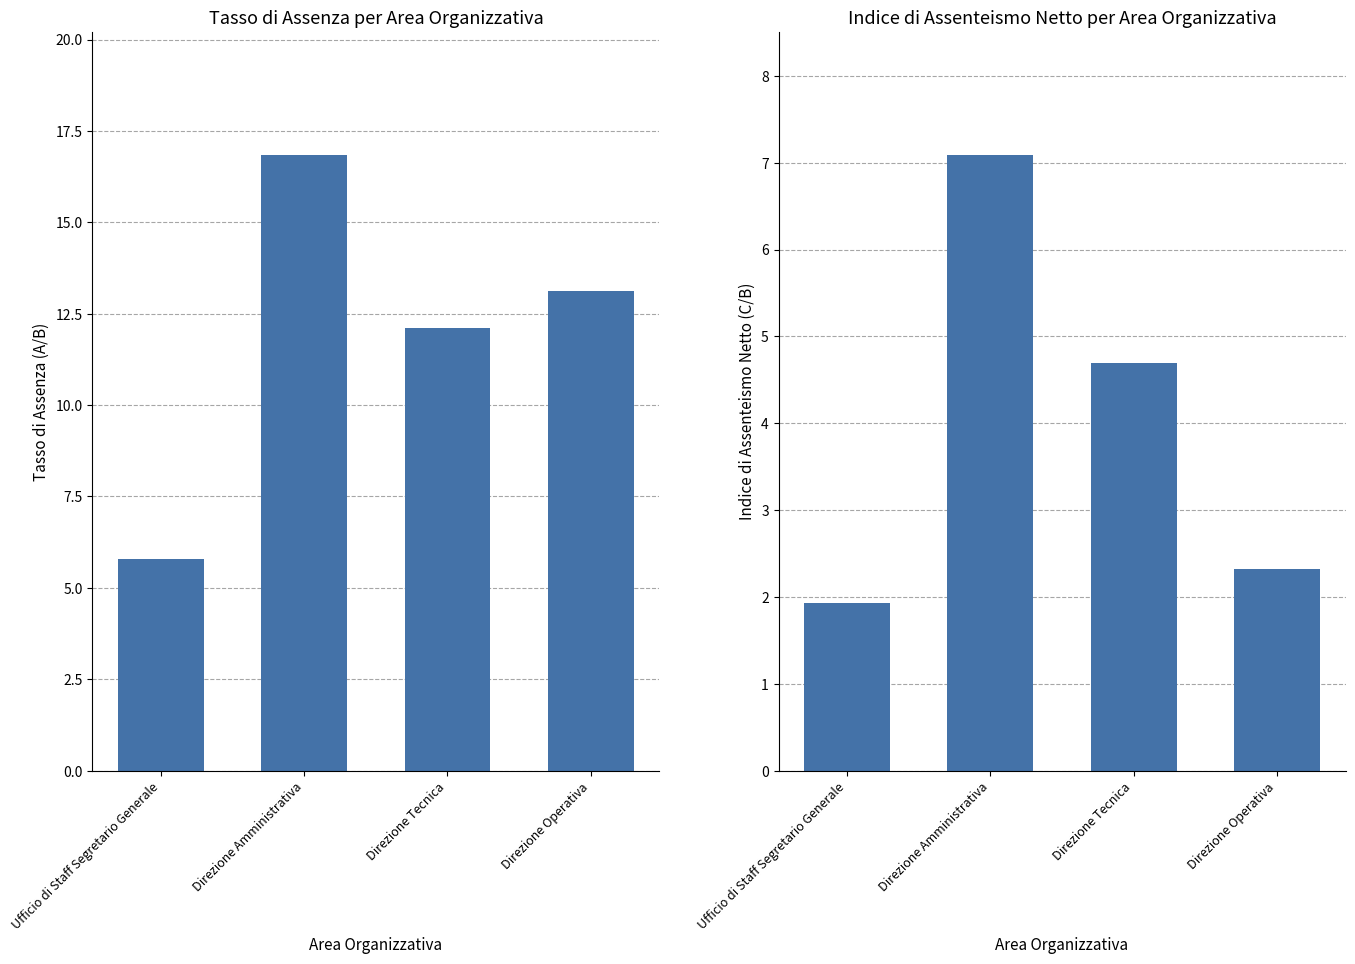

What is the maximum value shown in the chart?

16.8